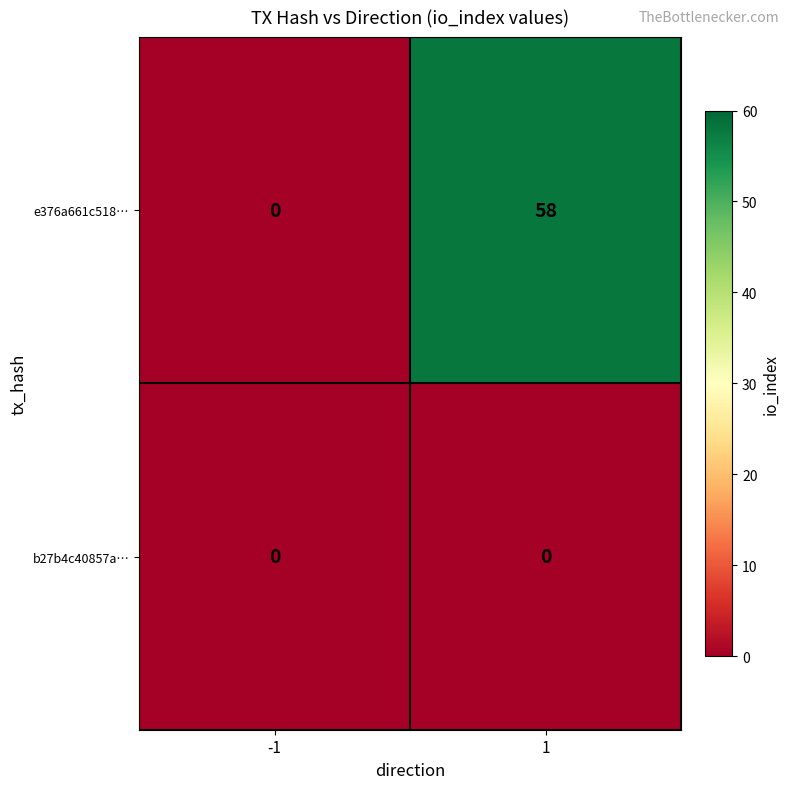

Reading left to right, what are all the values shown in this chart?

e376a661c518…: 0	58
b27b4c40857a…: 0	0